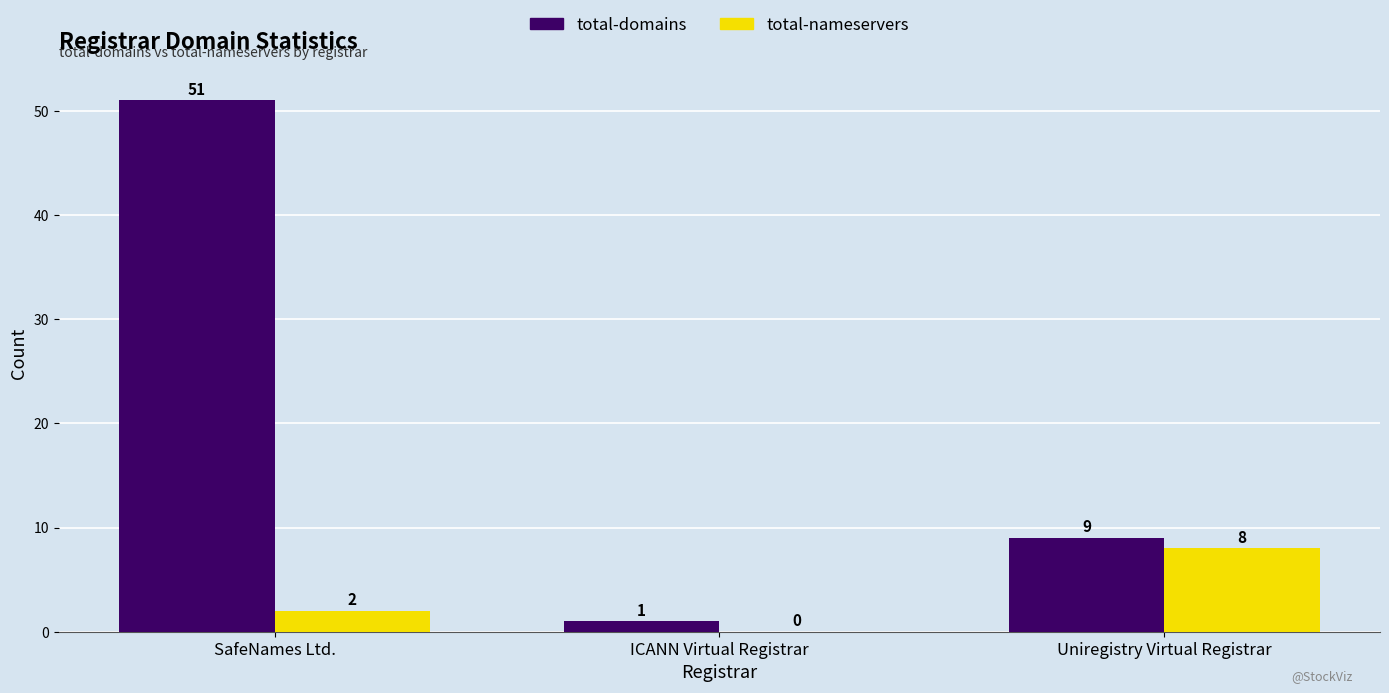

What is the total value across all series at ICANN Virtual Registrar?

1